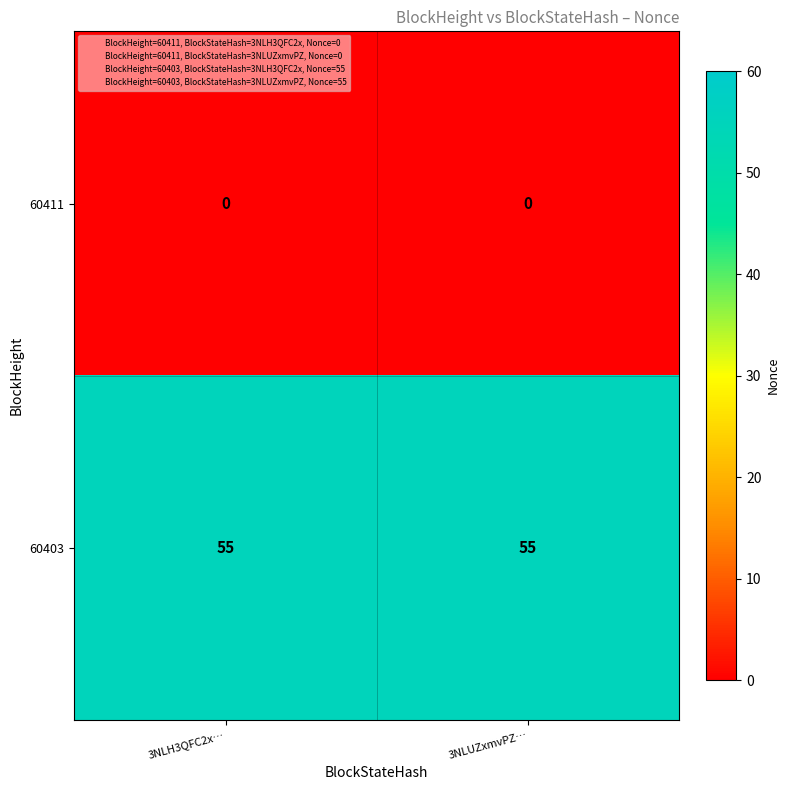

Which series has the largest total across all categories?

60403